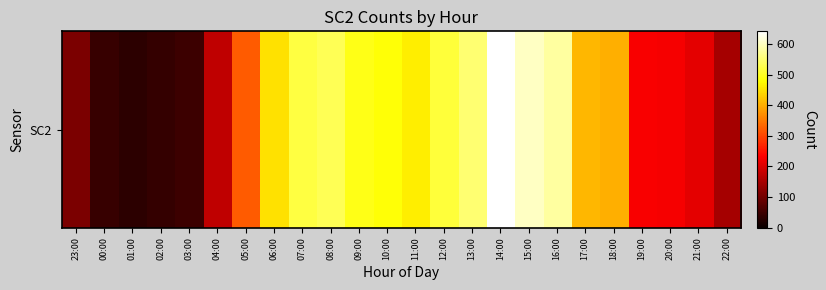

Which category has the highest value across all series?

14:00